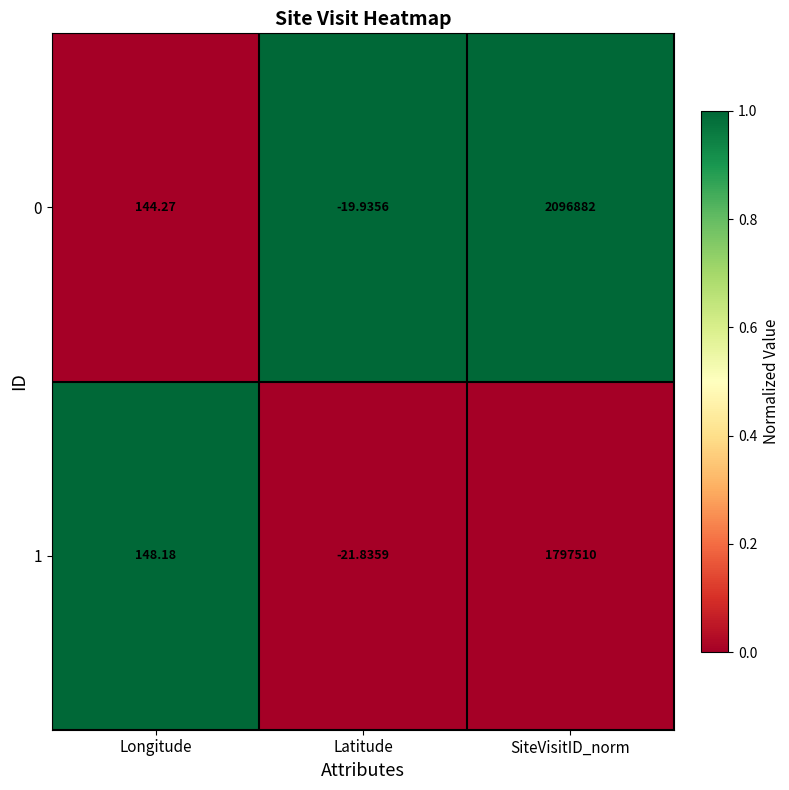

Where does the 1 series first go above 148?

Longitude